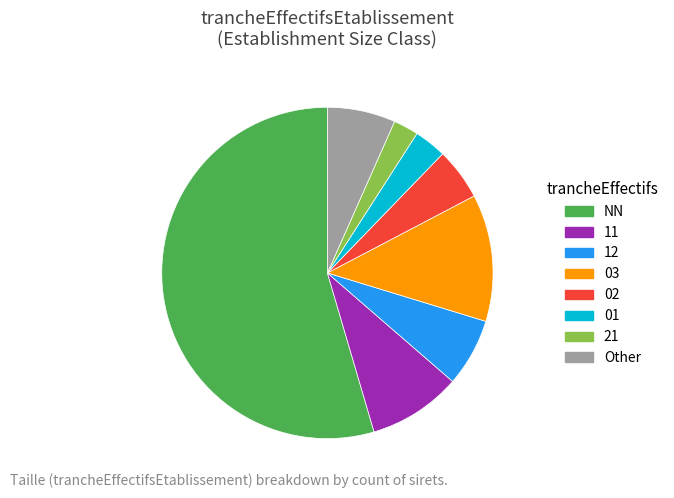

Is the sum of Other and 12 greater than half?

No